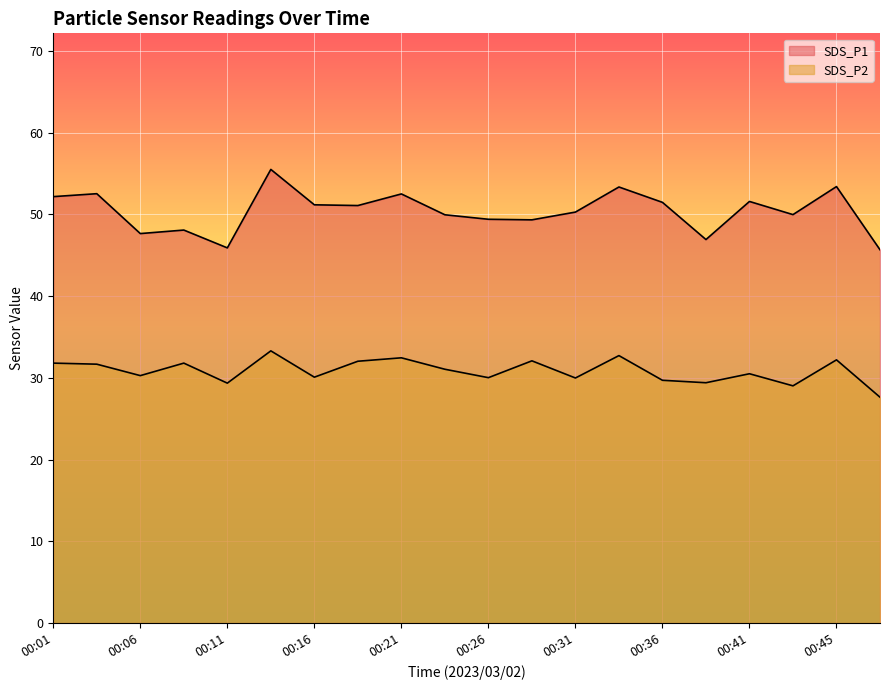

Read the SDS_P2 value at 00:19.

32.0